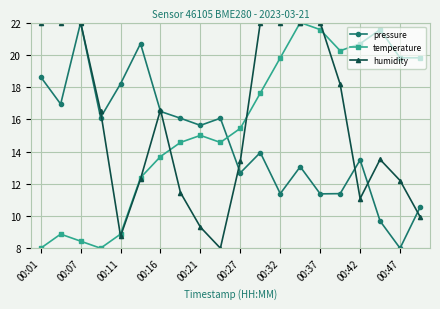

True or false: humidity has more than 0 interior local peaks.

True